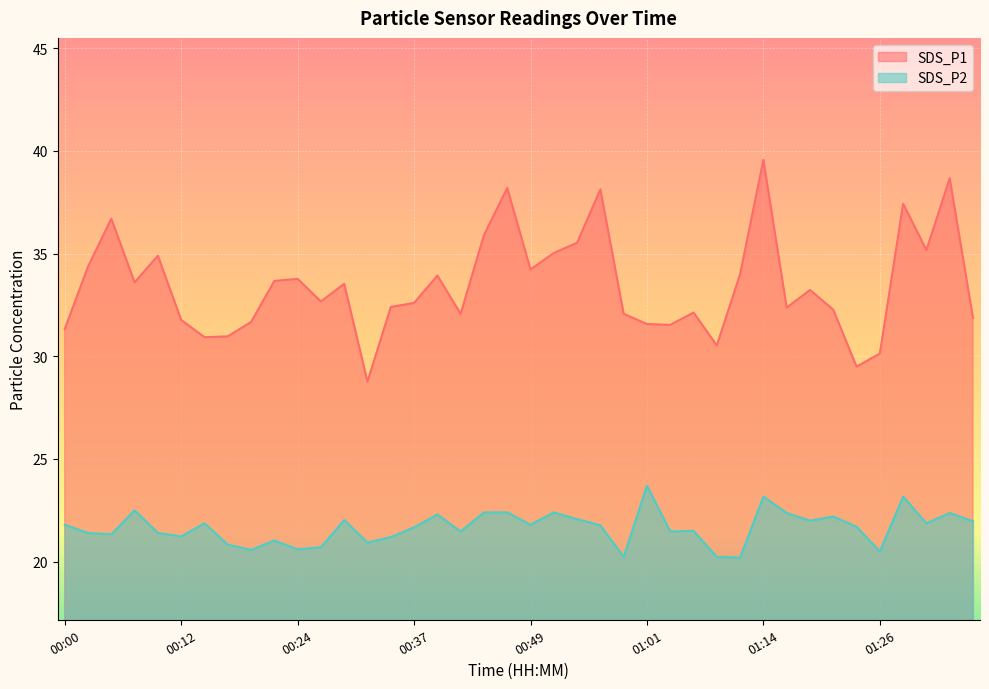

Between 01:23 and 01:28, which is larger?

01:28